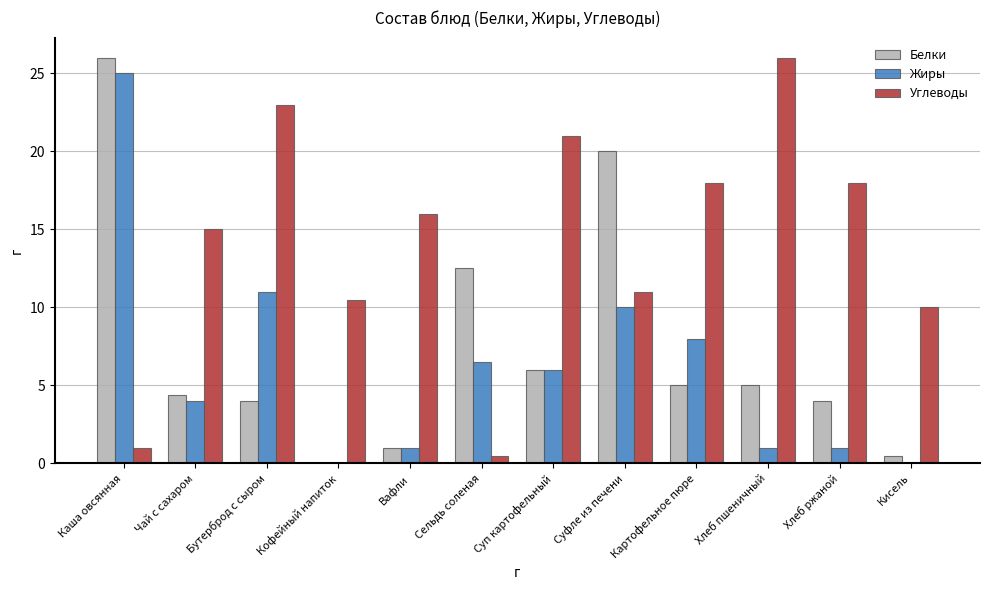

How many groups of bars are there?

12